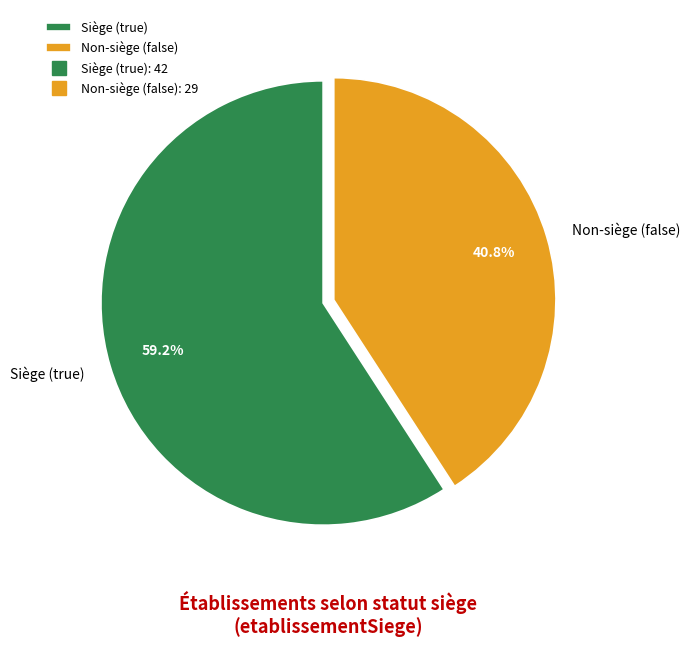

Which slice represents more than half of the pie?

Siège (true)